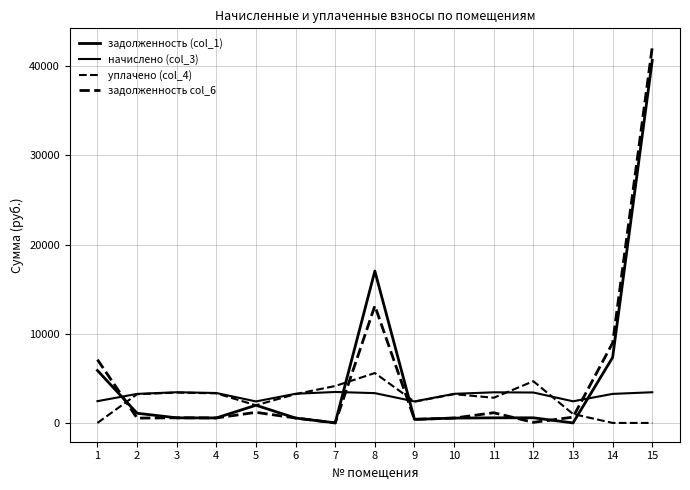

How many lines are shown in the chart?

4